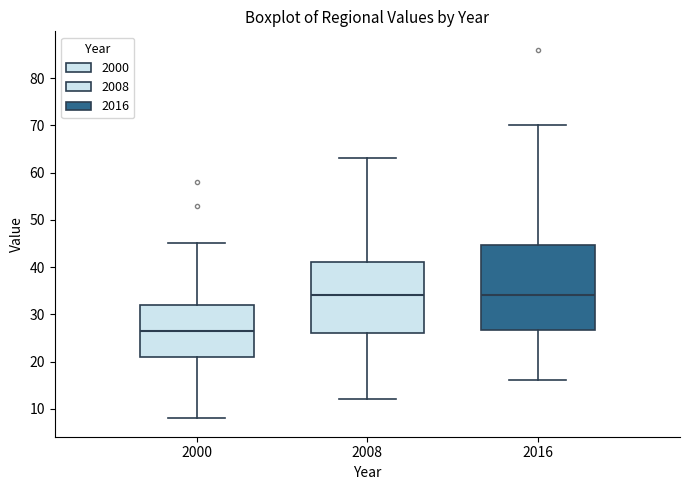

Which box's median line is the lowest?

2000